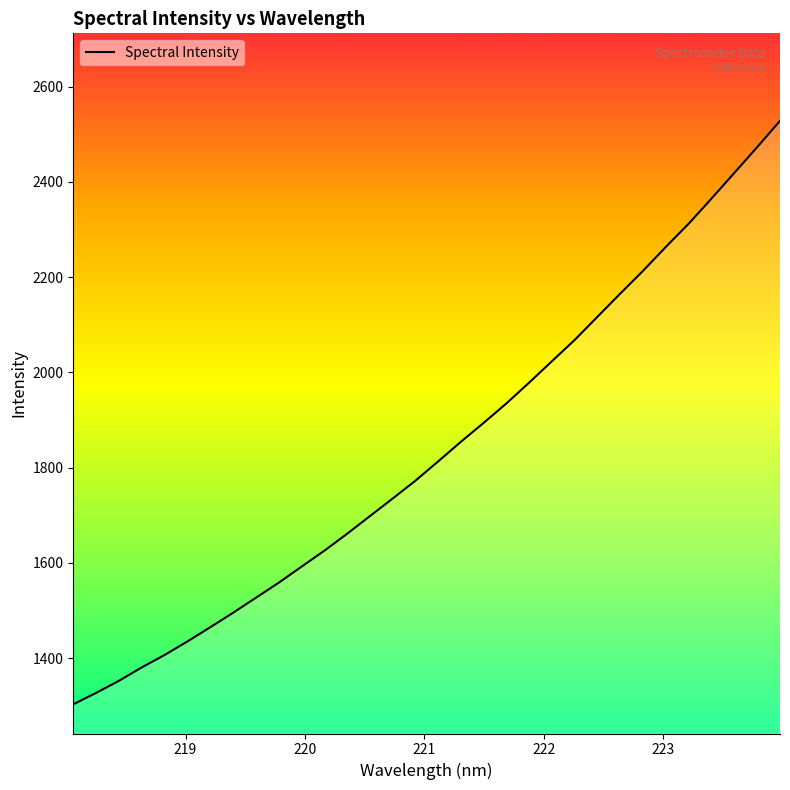

What is the maximum value shown in the chart?

2528.3